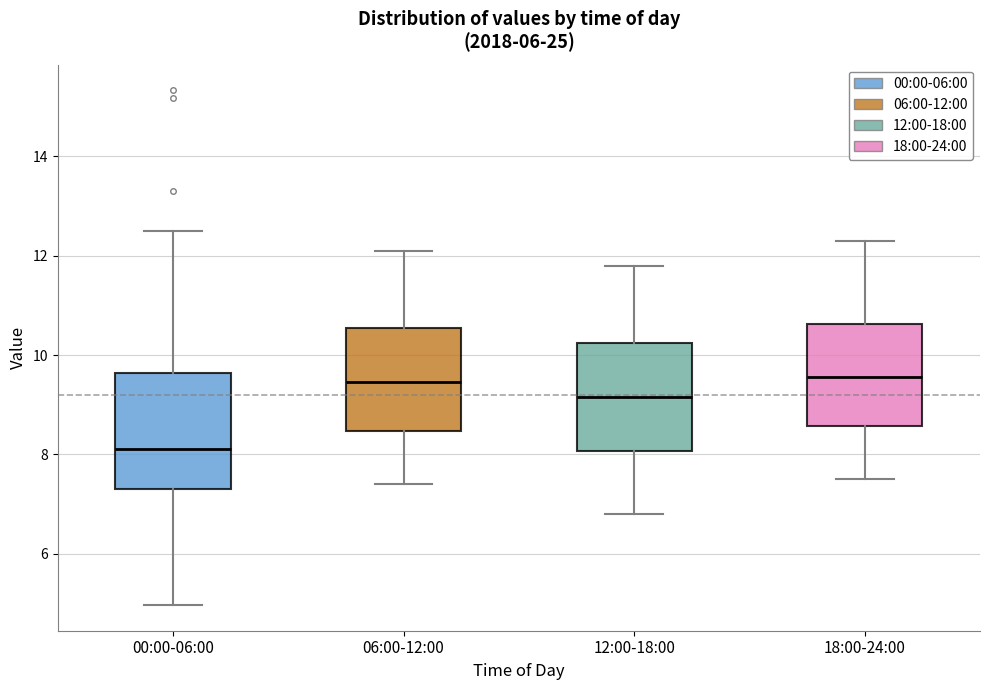

Reading left to right, transcribe this box plot: for each box, give where its median line is, the range the box spans, and where its two whiskers end, as read against the y-axis. The values are not printed on the chart, so give them approximately, as read against the axis.

00:00-06:00: median 8.2, box 7.4 to 9.6, whiskers 5.0 to 12.6
06:00-12:00: median 9.4, box 8.4 to 10.6, whiskers 7.4 to 12.2
12:00-18:00: median 9.2, box 8.0 to 10.2, whiskers 6.8 to 11.8
18:00-24:00: median 9.6, box 8.6 to 10.6, whiskers 7.6 to 12.4